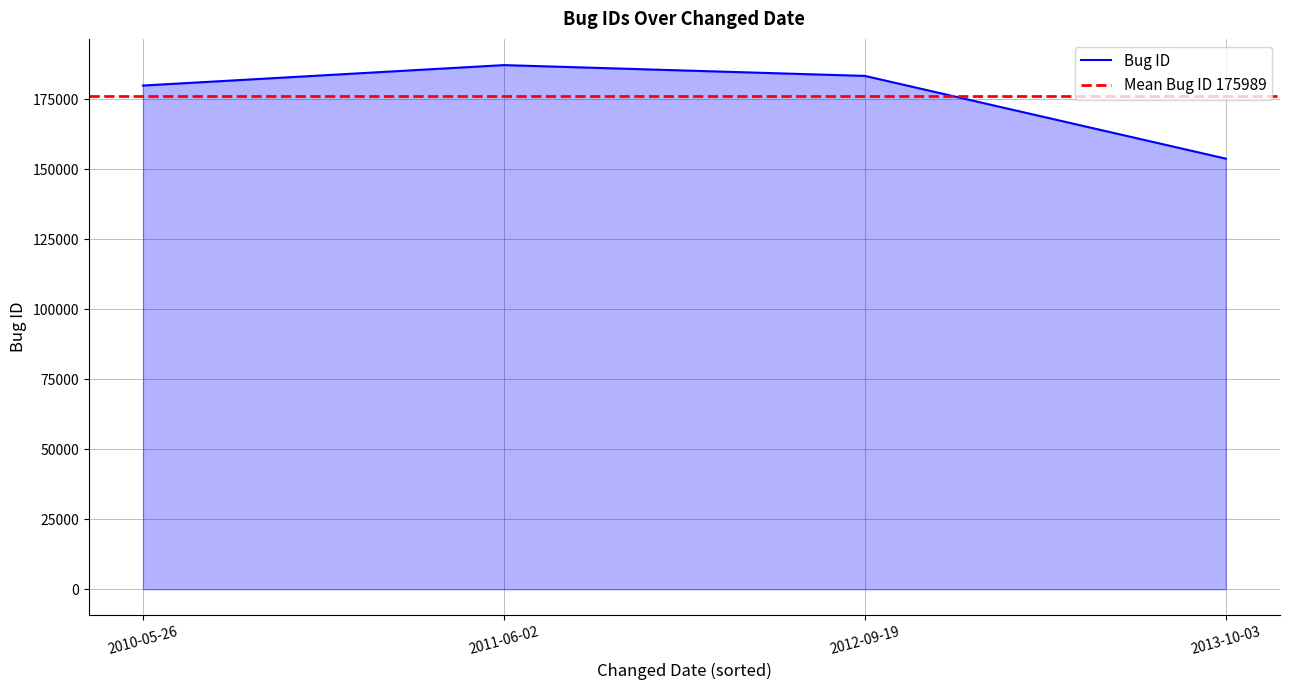

The value at 2013-10-03 is 238231. True or false?

False